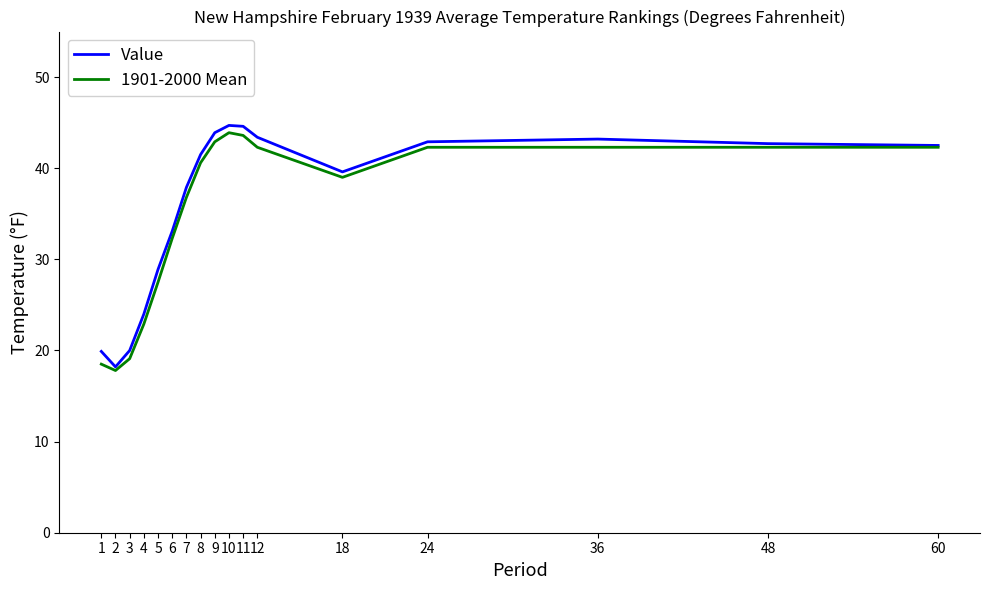

At how many categories does at least one series exceed 26?

13